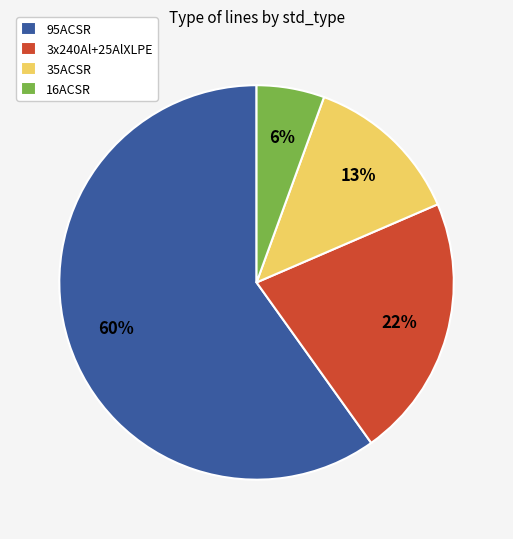

Which slice is the smallest?

16ACSR